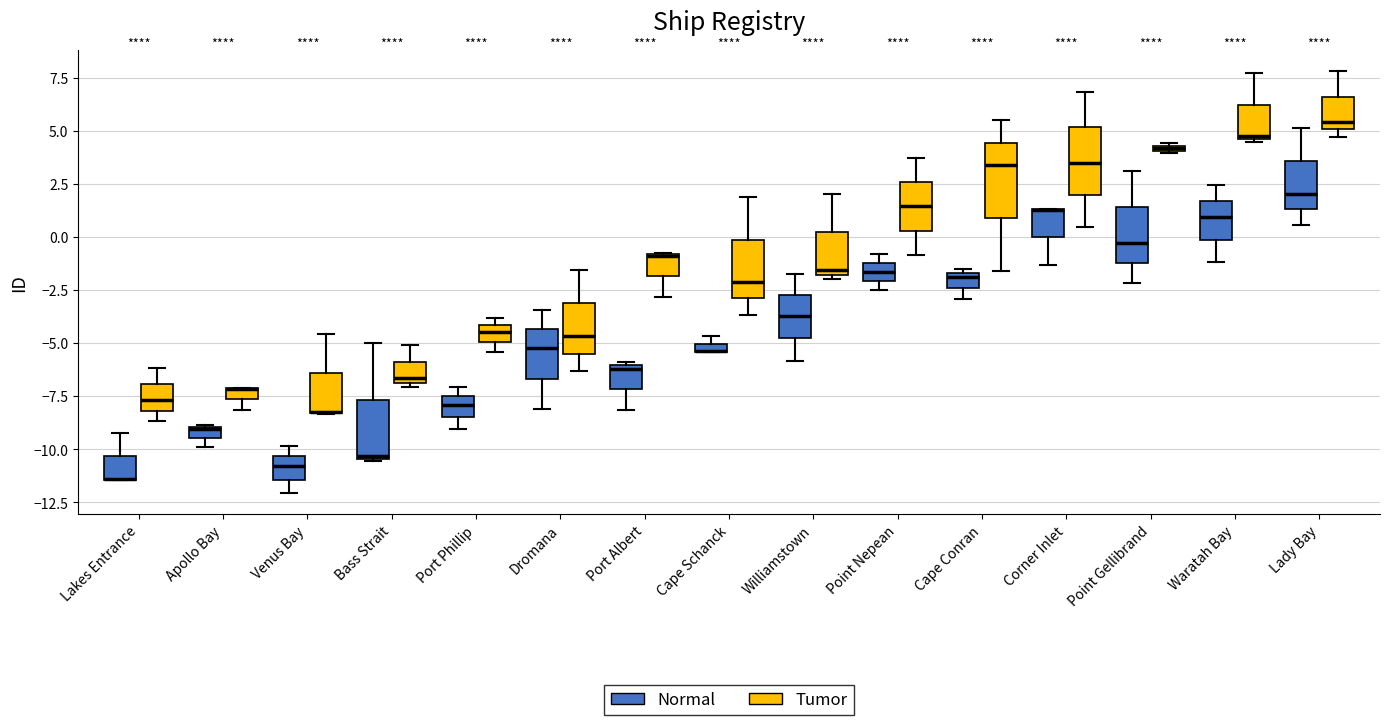

Where does the median line of the box for Port Phillip (Tumor) sit on the y-axis? The values are not printed on the chart, so give them approximately, as read against the axis.

-4.5